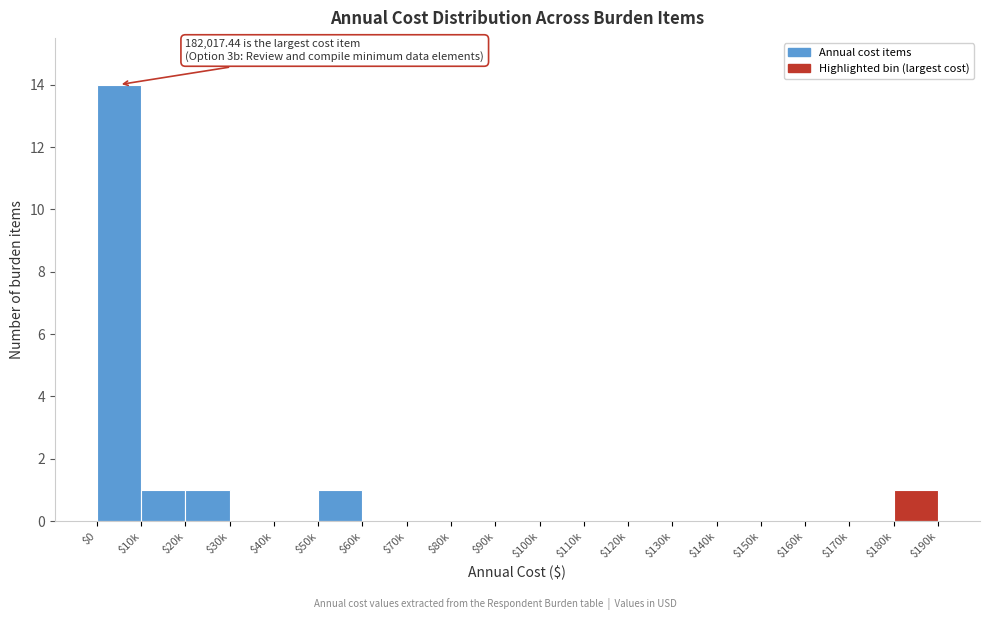

What is the sum of all values?

18